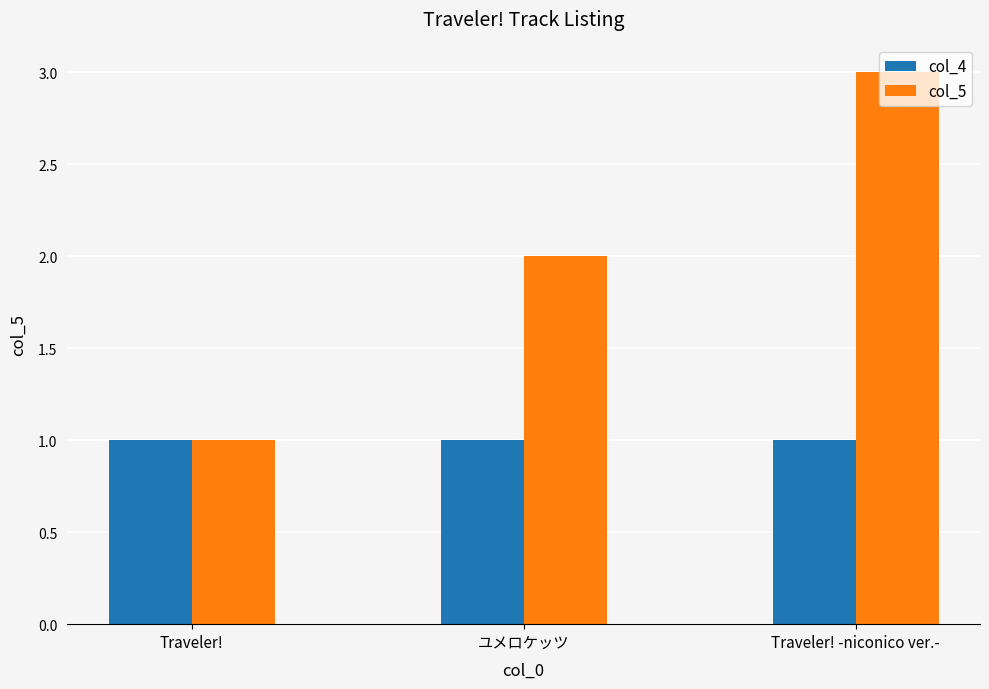

What is the label of the 1st bar from the left?

Traveler!